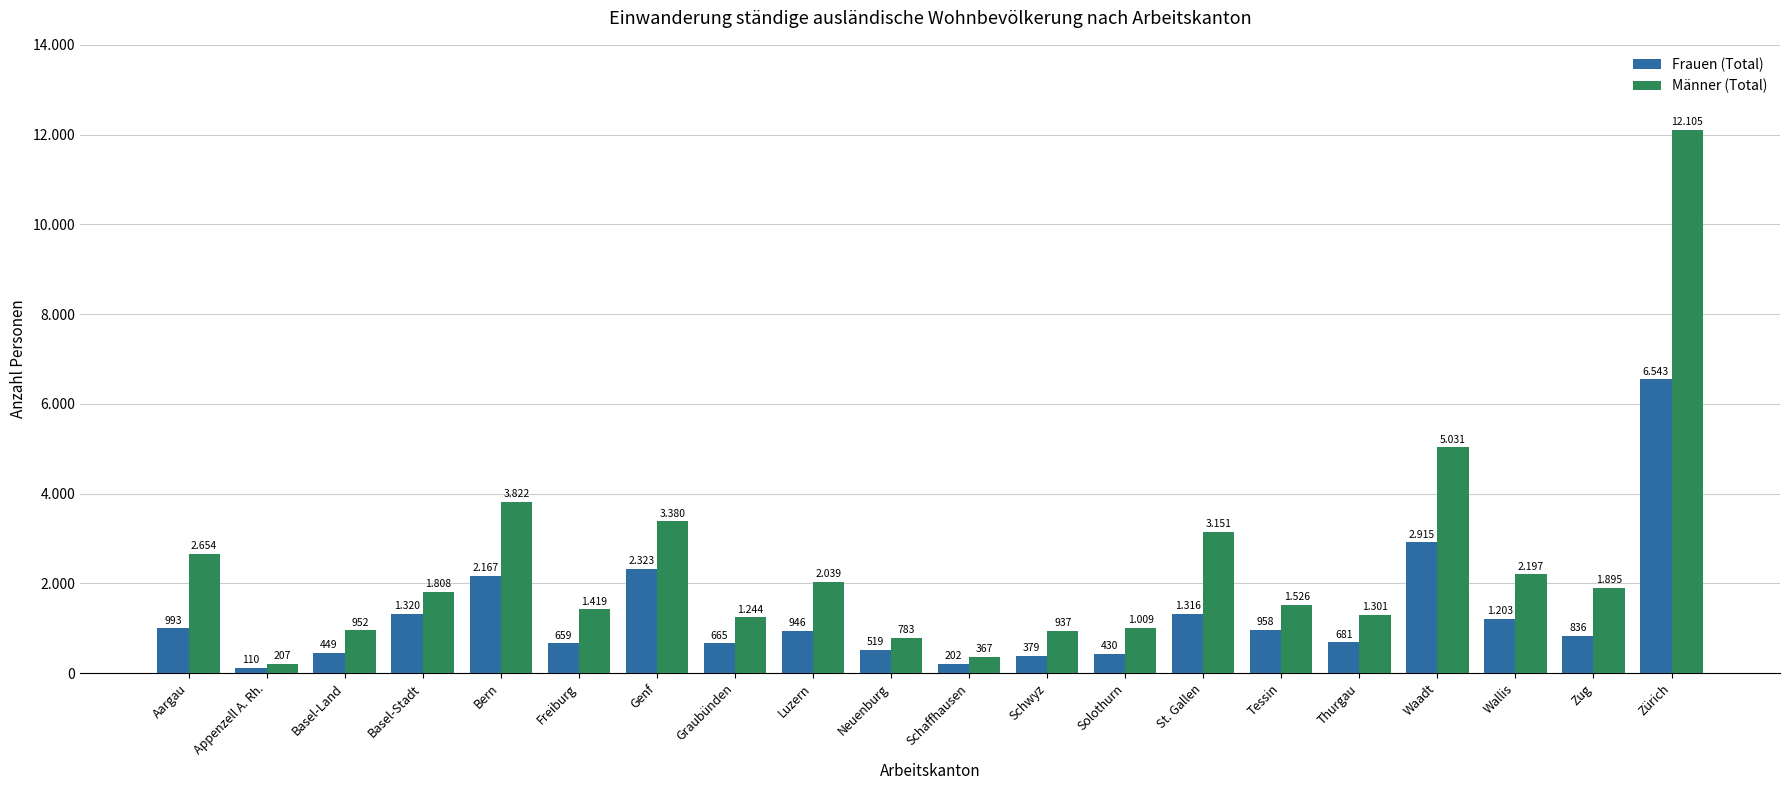

What are all the series names shown in the legend?

Frauen (Total), Männer (Total)